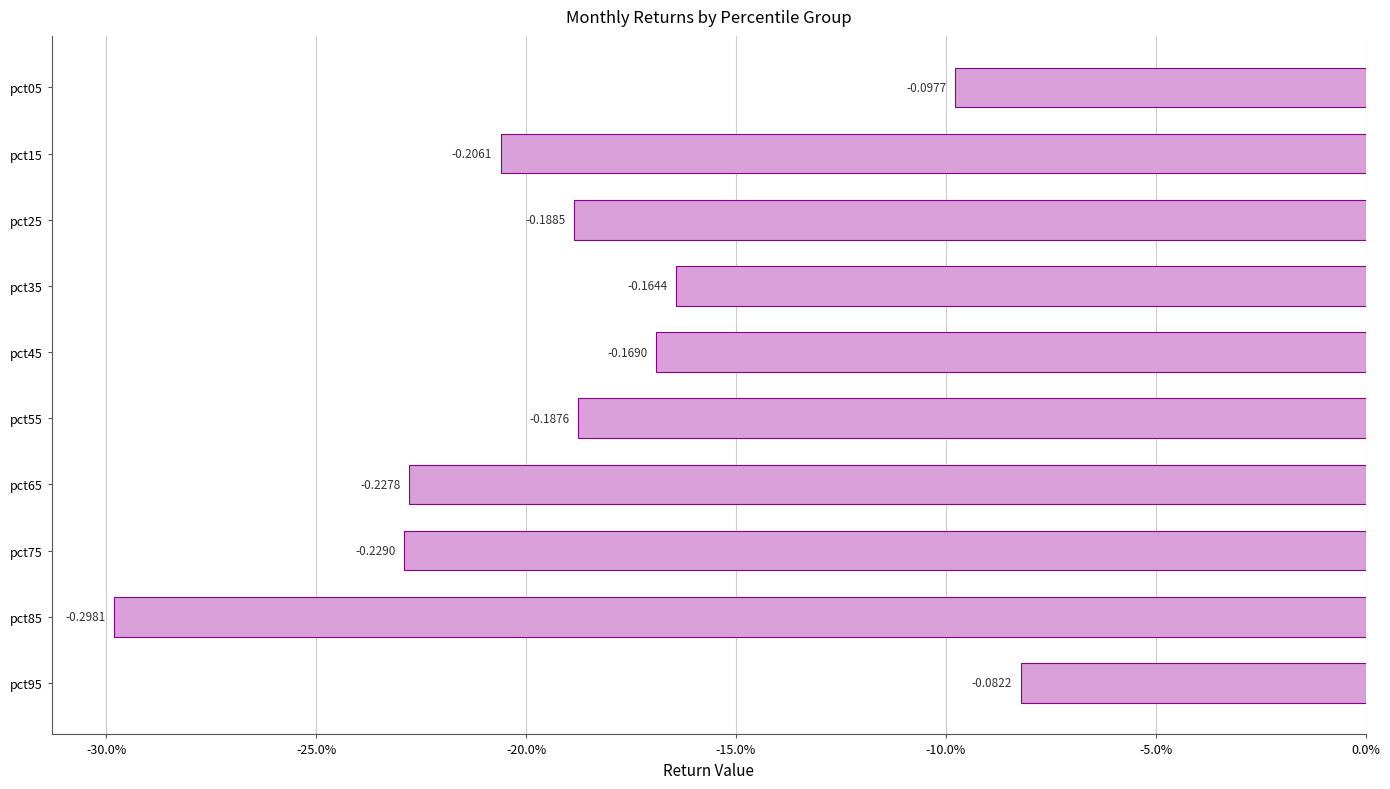

At which label is the value closest to 0?

pct95